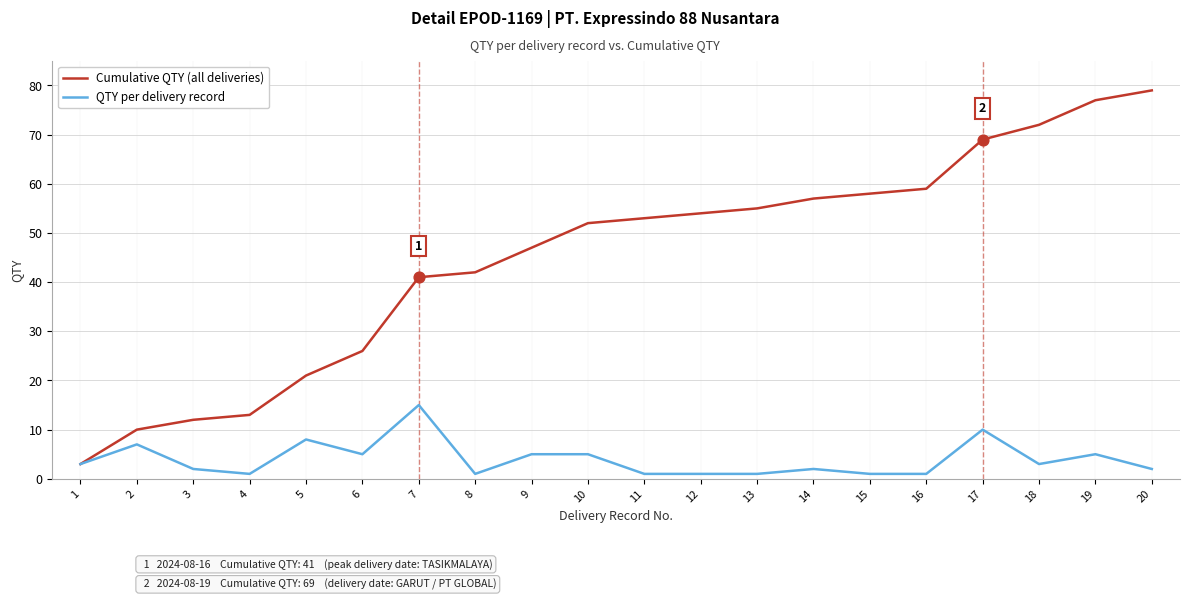

Which series has the widest spread of values?

Cumulative QTY (all deliveries)